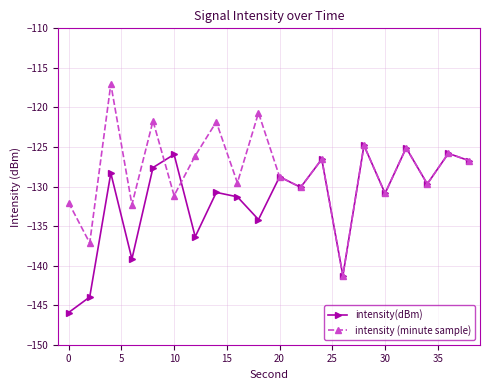

List the series in order of their overall mean, highest first.

intensity (minute sample), intensity(dBm)